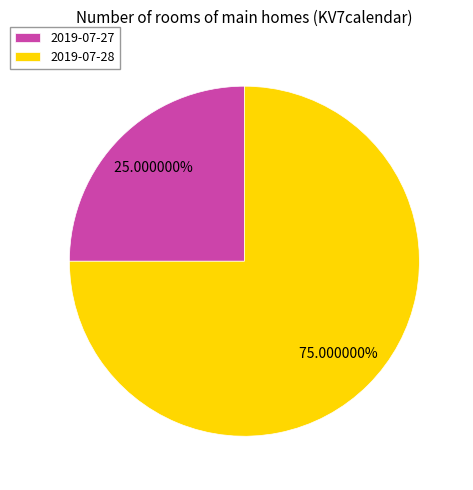

To the nearest percent, what portion does 2019-07-28 represent?

75%